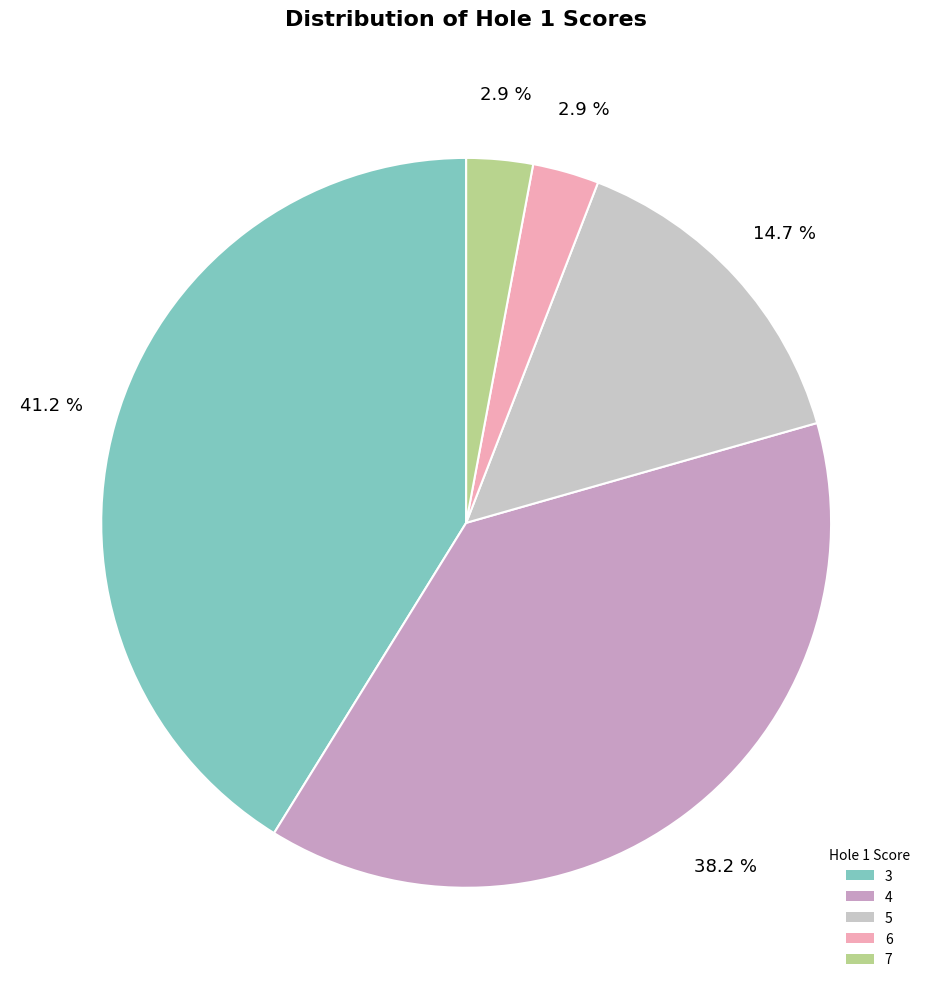

What portion of the pie excludes 5?

85.3%